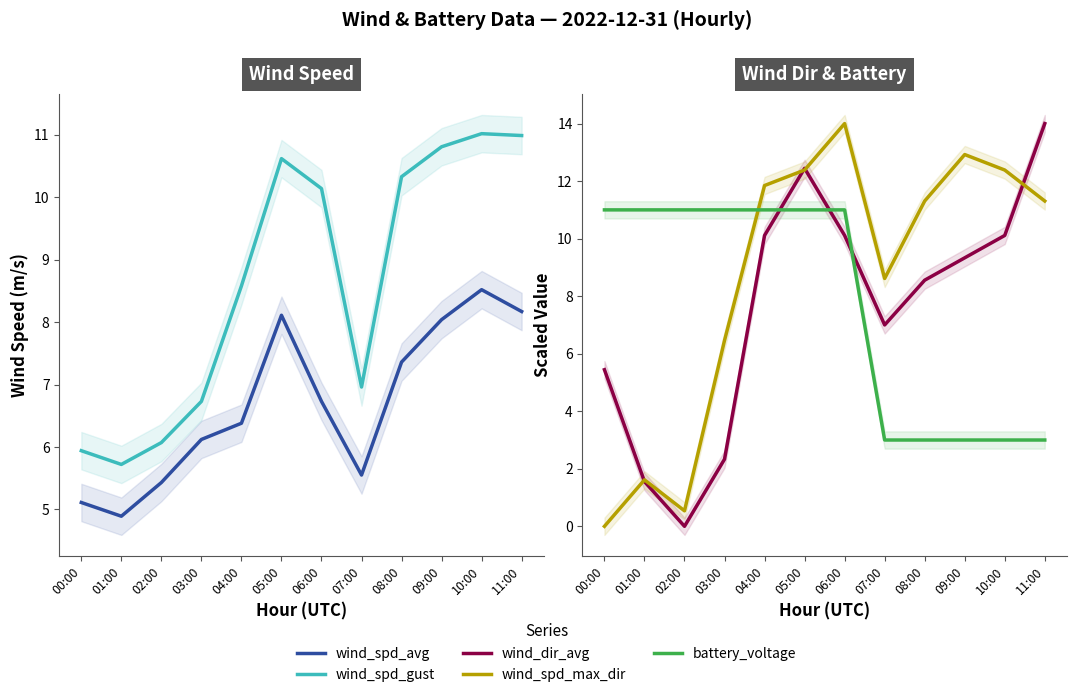

How many values in the wind_spd_avg series are below 6?

4